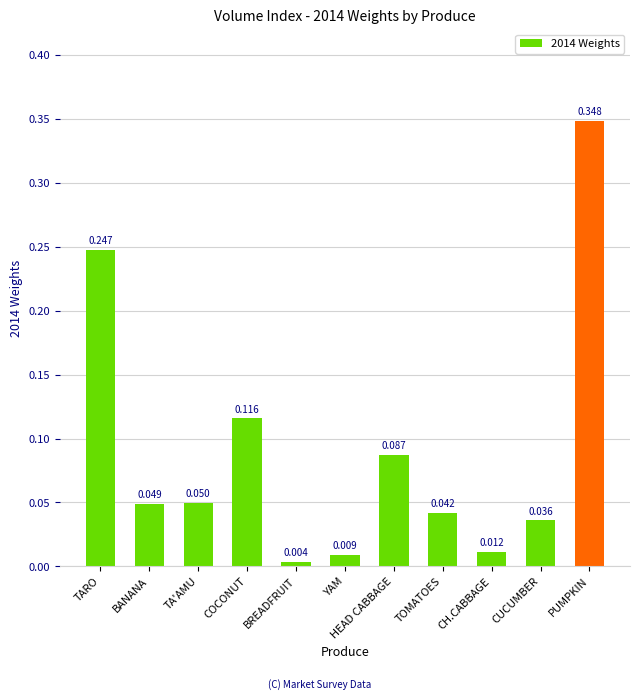

List the labels in order of value, smallest first.

BREADFRUIT, YAM, CH.CABBAGE, CUCUMBER, TOMATOES, BANANA, TA'AMU, HEAD CABBAGE, COCONUT, TARO, PUMPKIN